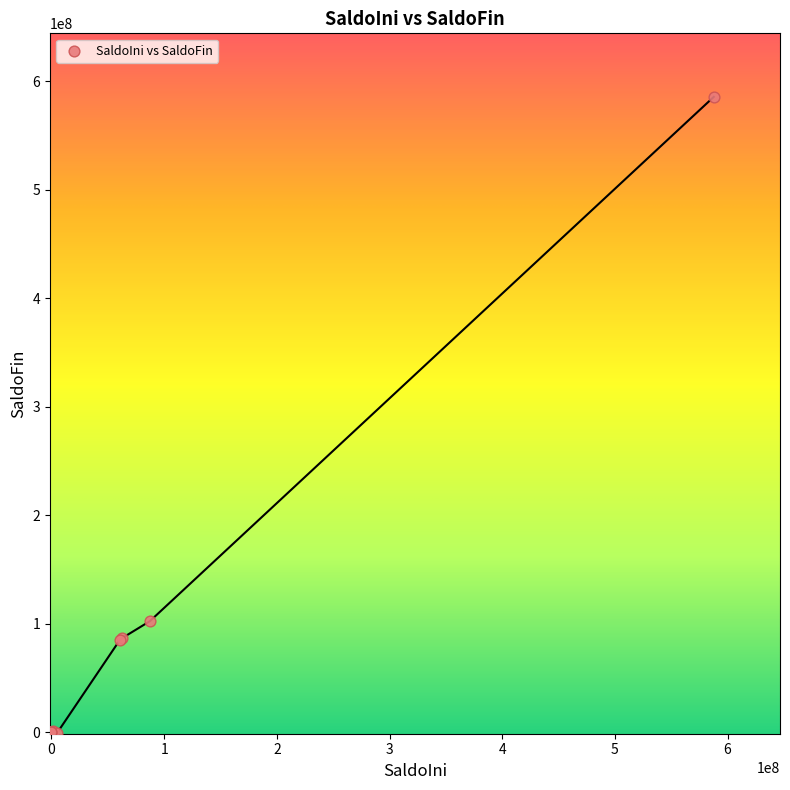

What Y value in the scatter plot is closest to 292167856?

102443620.3